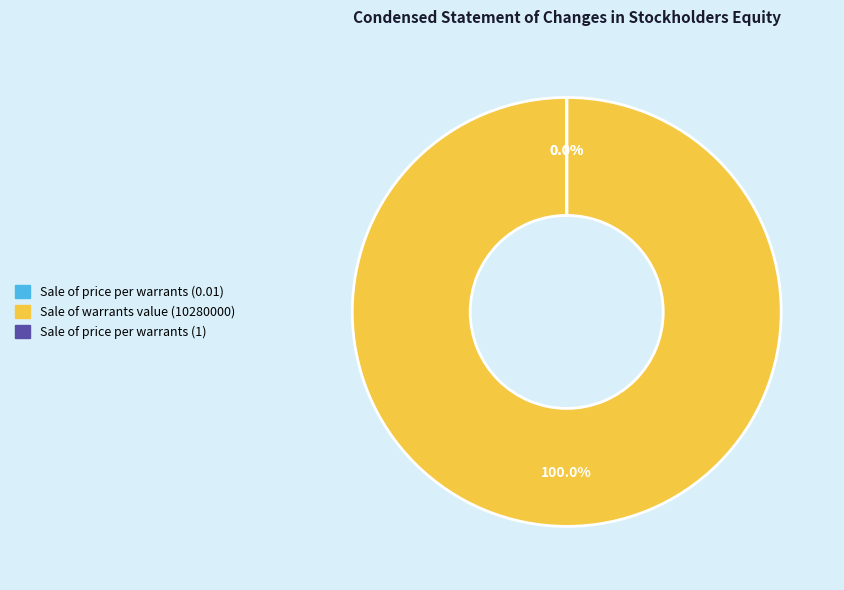

What is the largest slice in the pie chart?

Sale of warrants, value: 10280000